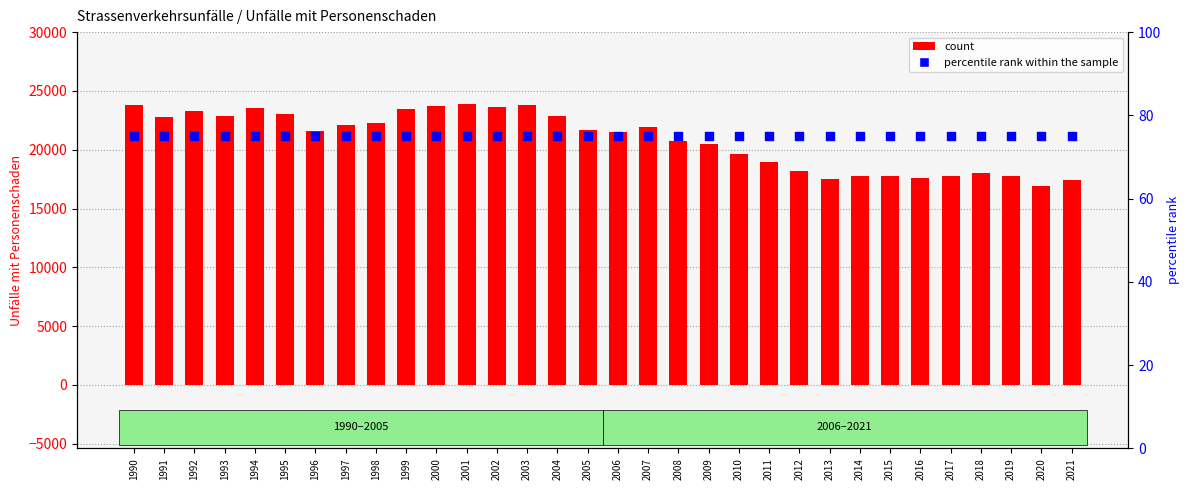

At how many categories does at least one series exceed 19540?

21